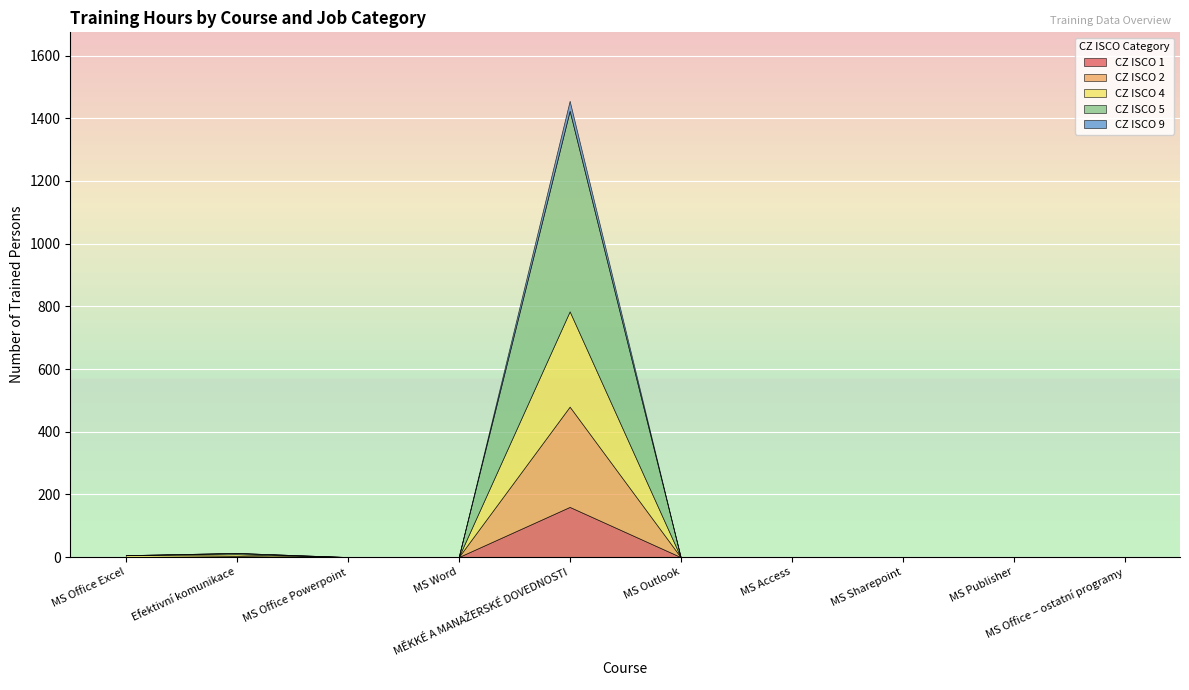

How many lines are shown in the chart?

5